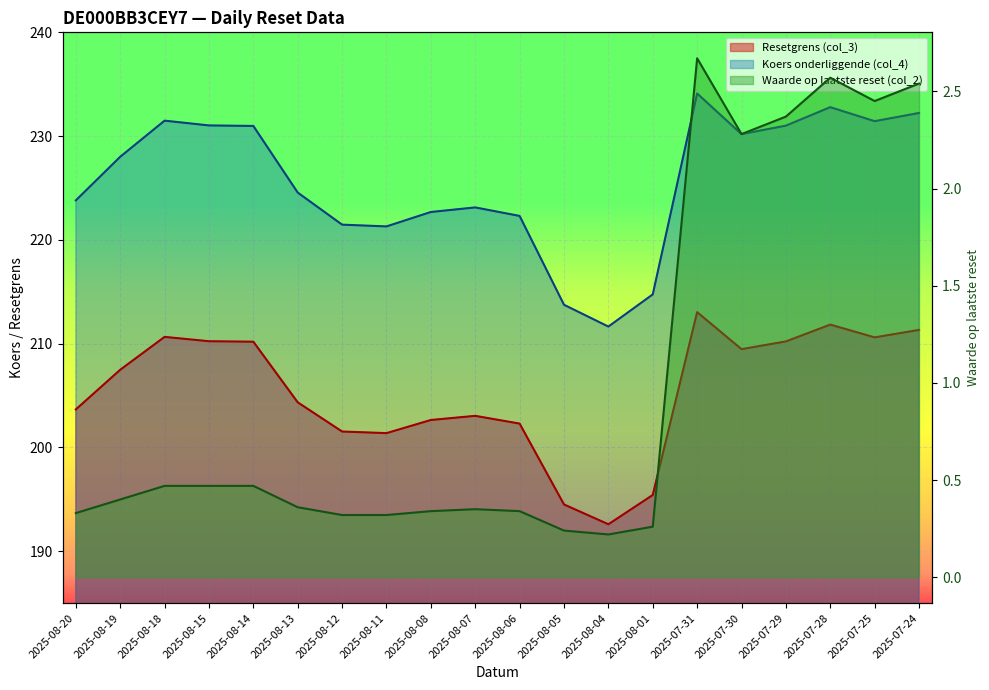

How many series are shown in this chart?

3